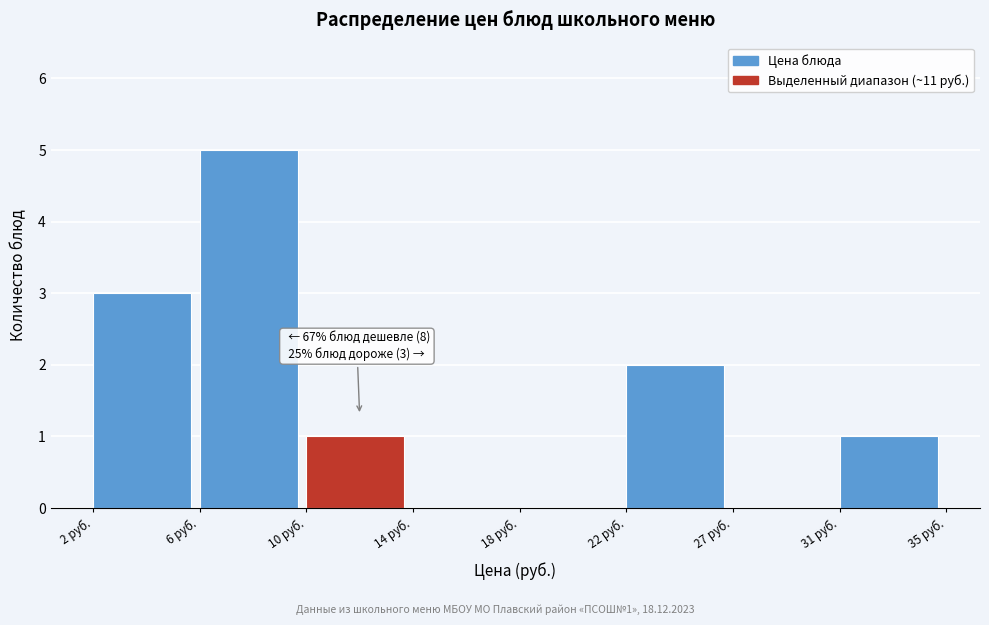

Reading left to right, what are all the values shown in this chart?

2 руб.=3	6 руб.=5	10 руб.=1	14 руб.=0	18 руб.=0	22 руб.=2	27 руб.=0	31 руб.=1